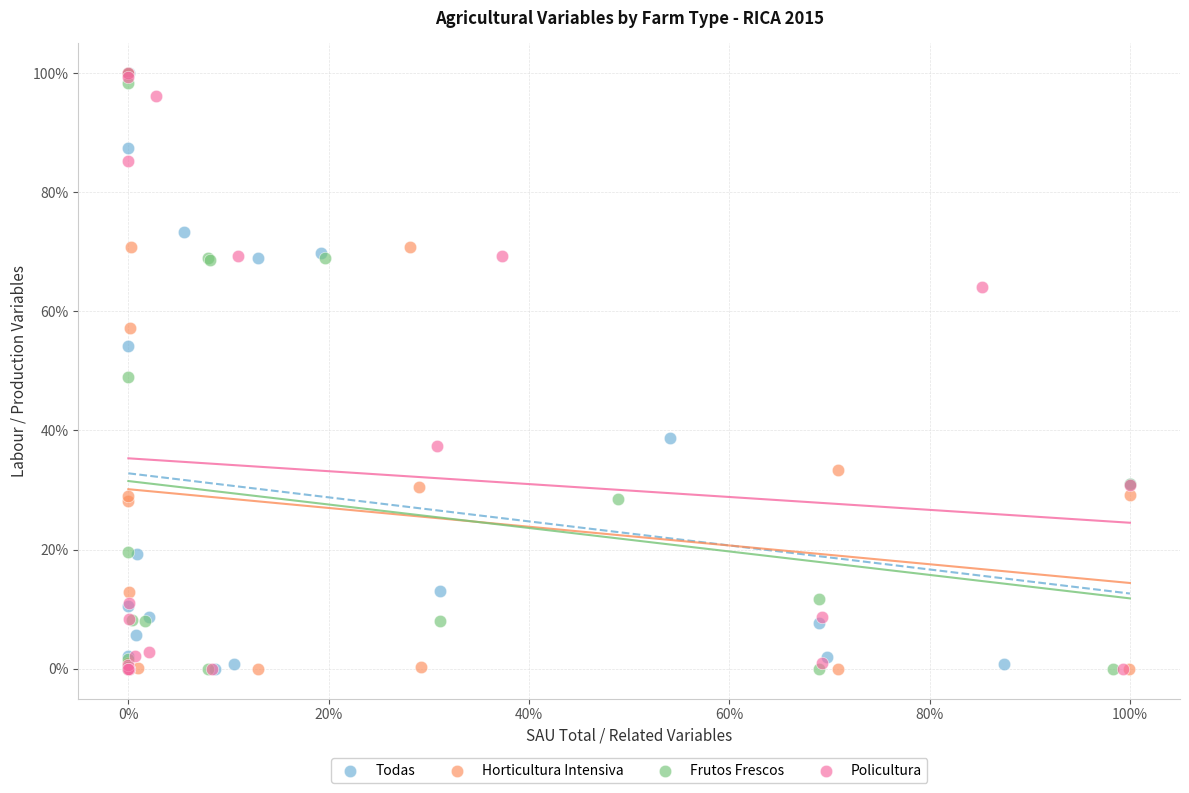

What are all the series names shown in the legend?

Todas, Horticultura Intensiva, Frutos Frescos, Policultura